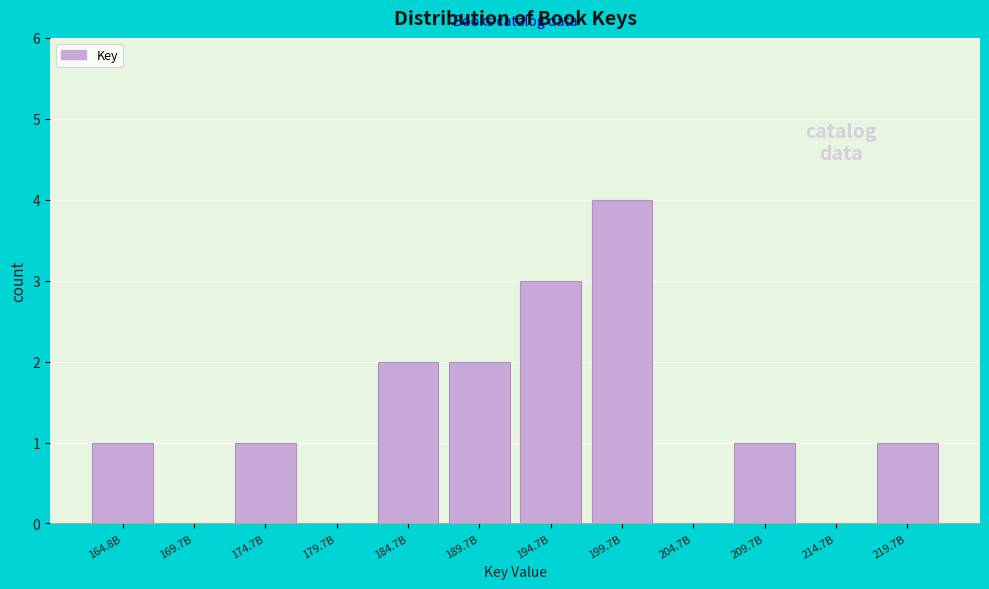

Reading left to right, what are all the values shown in this chart?

164.8B=1	169.7B=0	174.7B=1	179.7B=0	184.7B=2	189.7B=2	194.7B=3	199.7B=4	204.7B=0	209.7B=1	214.7B=0	219.7B=1